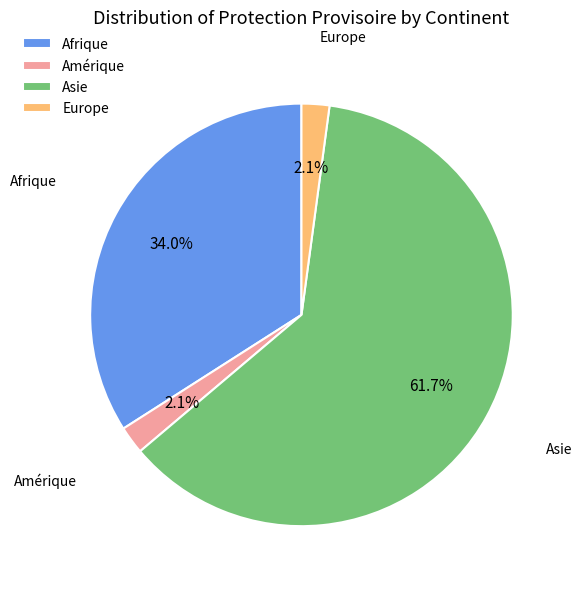

To the nearest percent, what is the average slice percentage?

25%